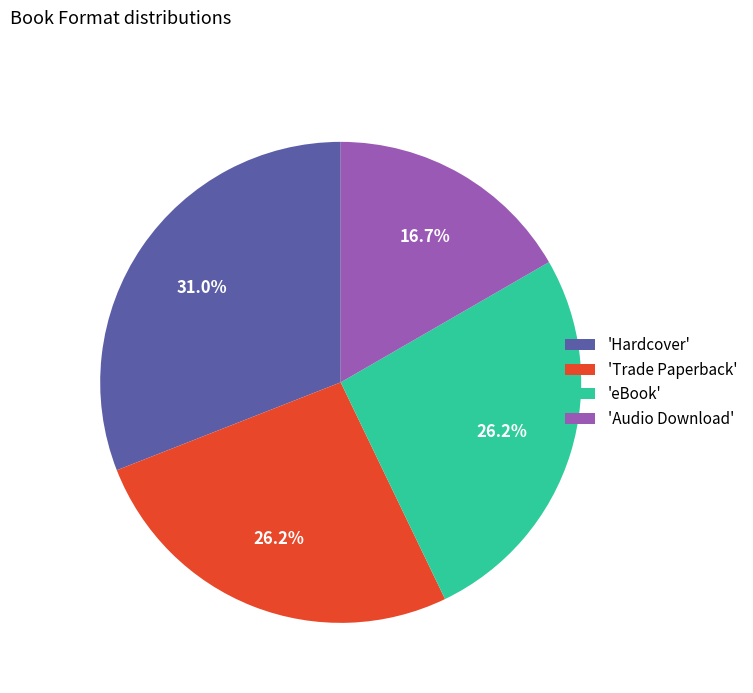

Between 'Hardcover' and 'Trade Paperback', which is larger?

'Hardcover'